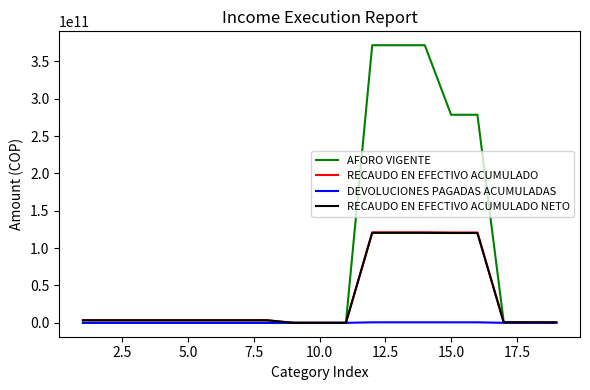

How many lines are shown in the chart?

4